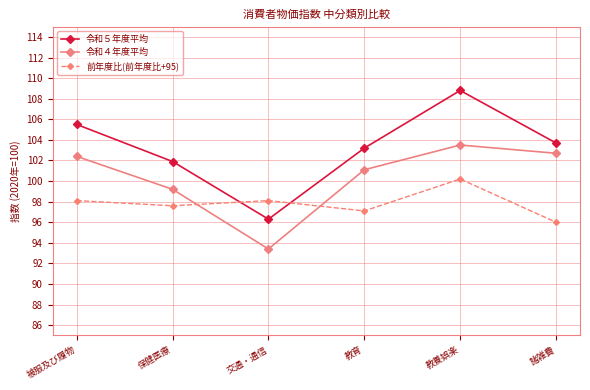

At how many categories does at least one series exceed 107?

1